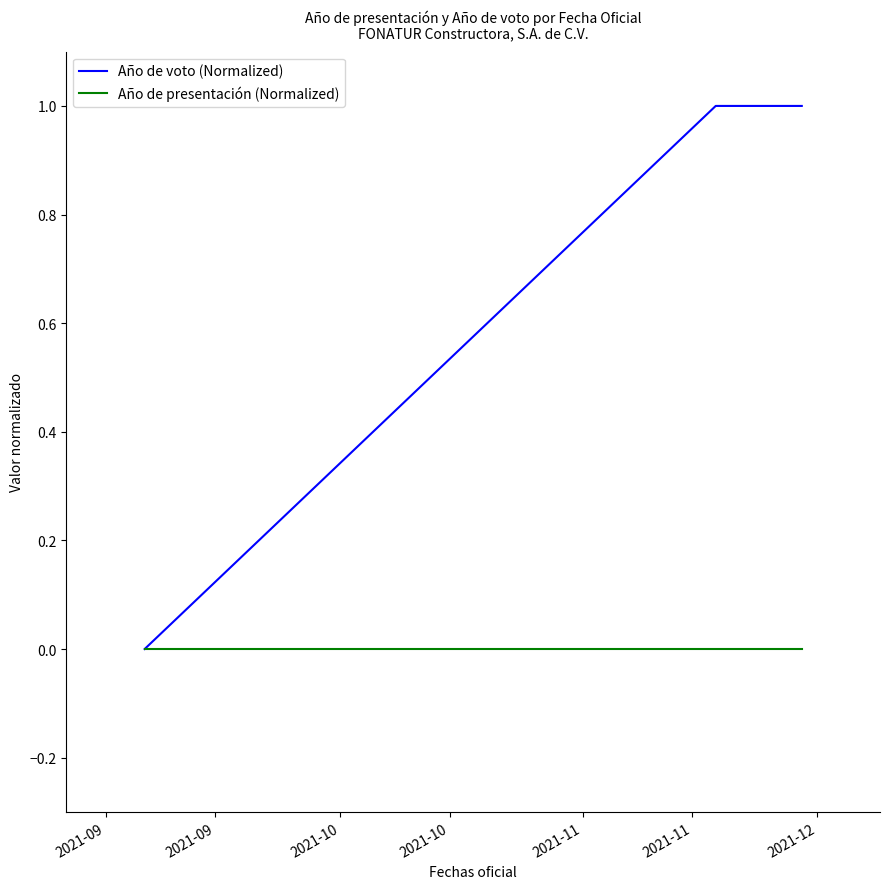

Rank the series by their maximum value, from highest to lowest.

Año de voto (Normalized), Año de presentación (Normalized)